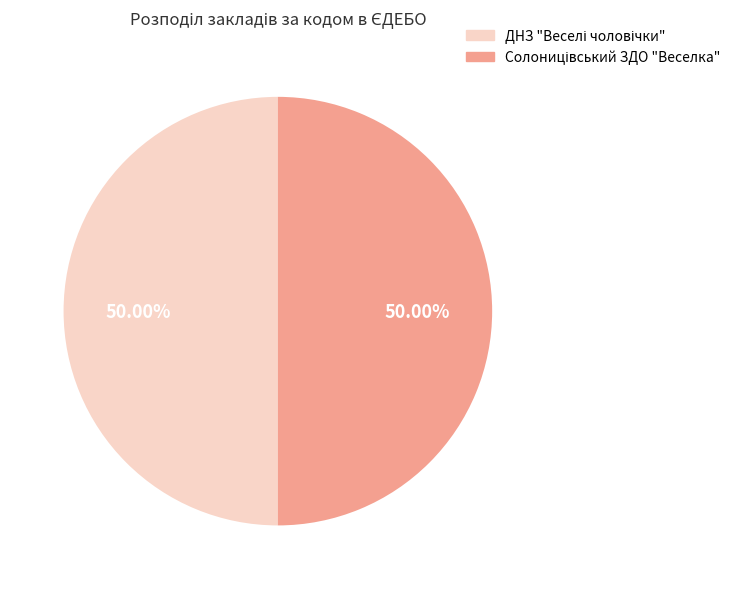

How many segments does this pie chart have?

2